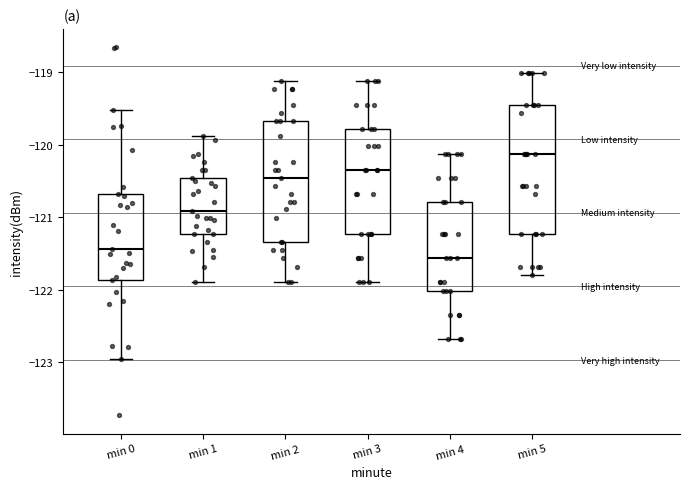

Which box has the lowest median line?

min 4